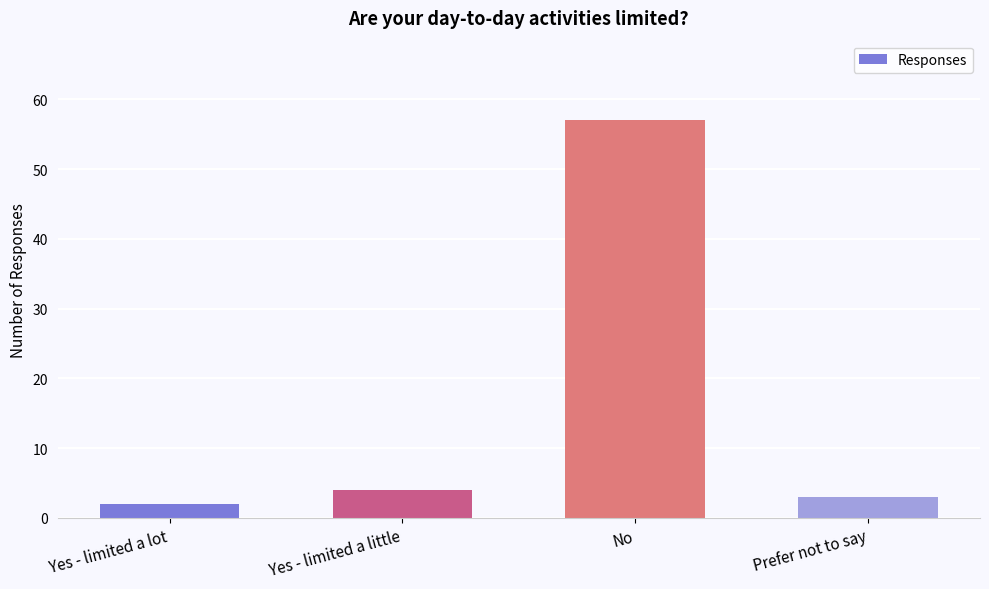

The value at No is 57. True or false?

True